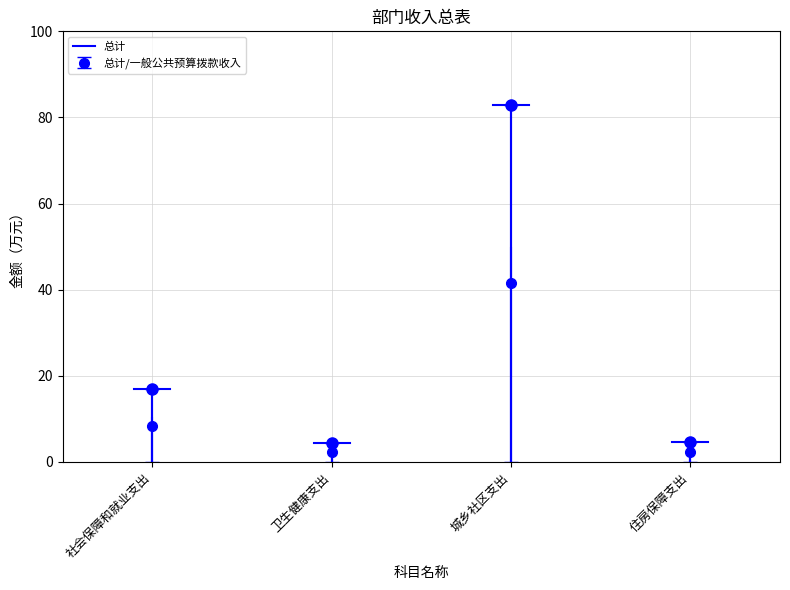

How many interior local valleys does the 总计/一般公共预算拨款收入 series have?

1